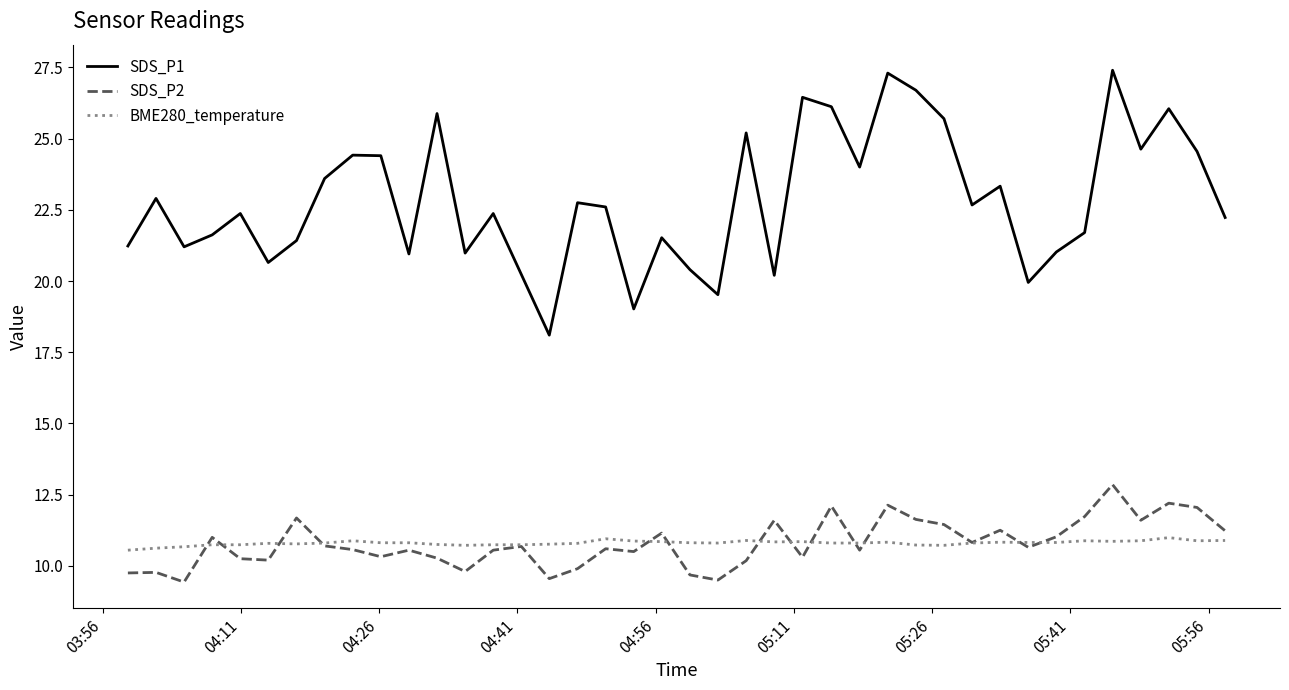

Which series has the largest range (max minus min)?

SDS_P1